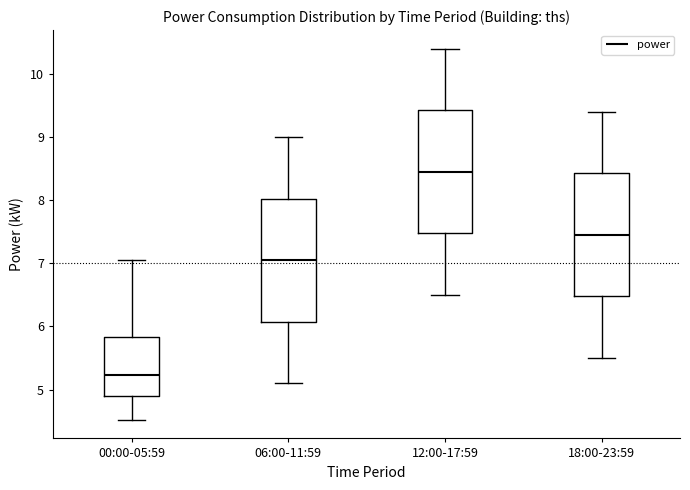

Reading left to right, read every box against the y-axis: the position of its median line, the range the box covers, and the ends of its whiskers. The values are not printed on the chart, so give them approximately, as read against the axis.

00:00-05:59: median 5.2, box 4.9 to 5.8, whiskers 4.5 to 7.1
06:00-11:59: median 7.1, box 6.1 to 8.0, whiskers 5.1 to 9.0
12:00-17:59: median 8.5, box 7.5 to 9.4, whiskers 6.5 to 10.4
18:00-23:59: median 7.5, box 6.5 to 8.4, whiskers 5.5 to 9.4